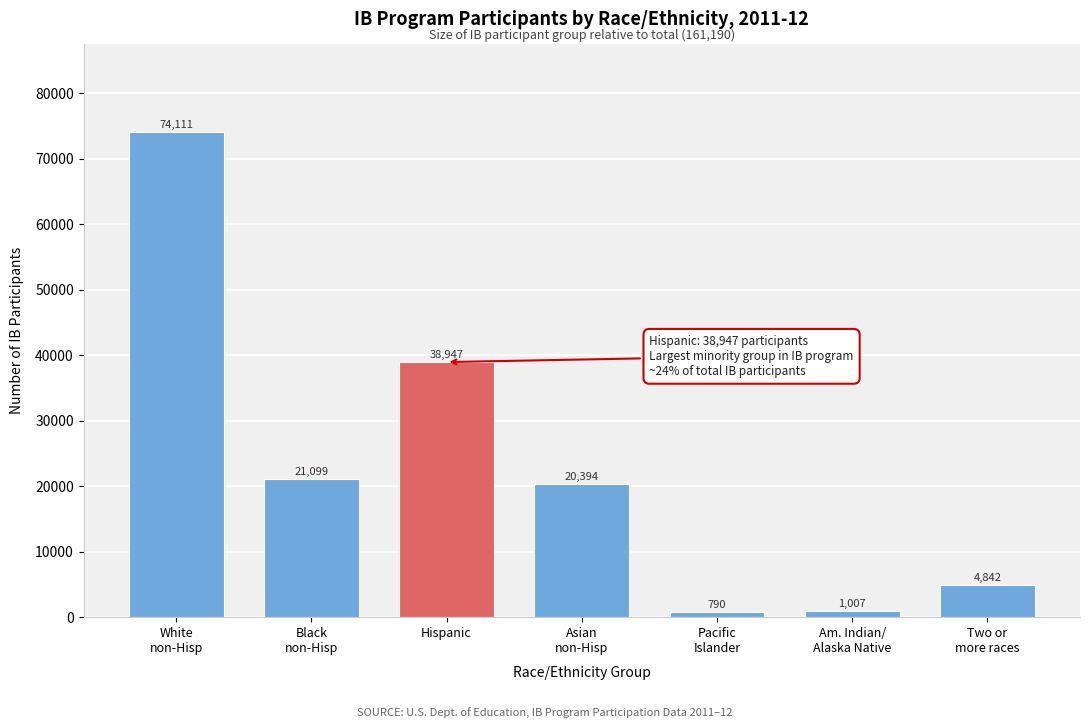

Reading left to right, transcribe all the data shown in this chart.

74111	21099	38947	20394	790	1007	4842